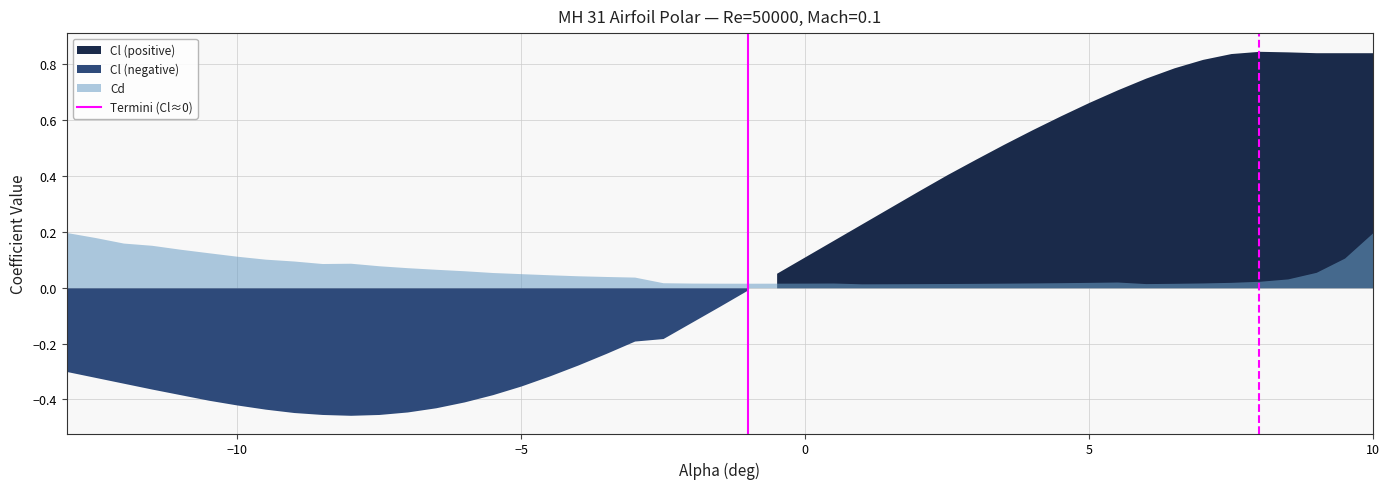

How many lines are shown in the chart?

1